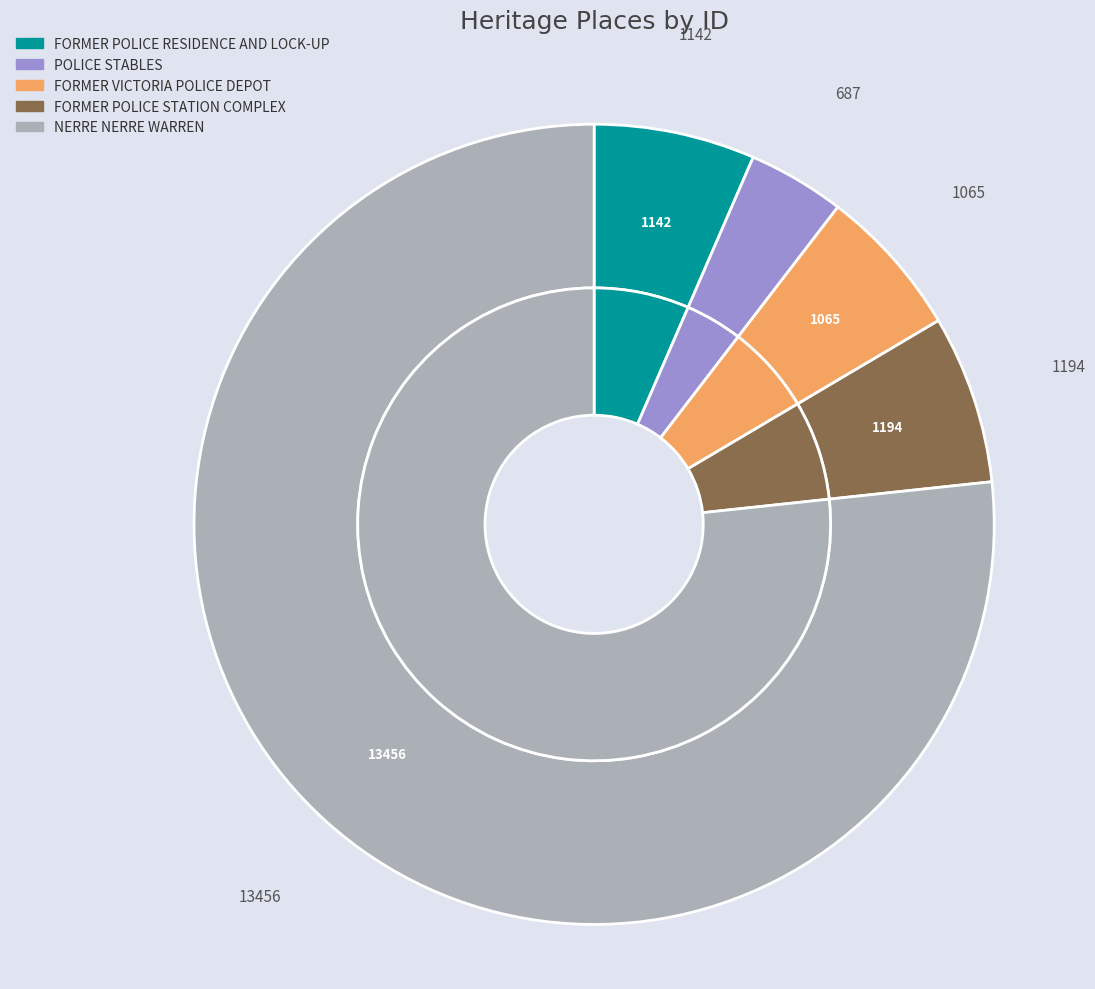

Is the sum of POLICE STABLES and FORMER POLICE RESIDENCE AND LOCK-UP greater than half?

No